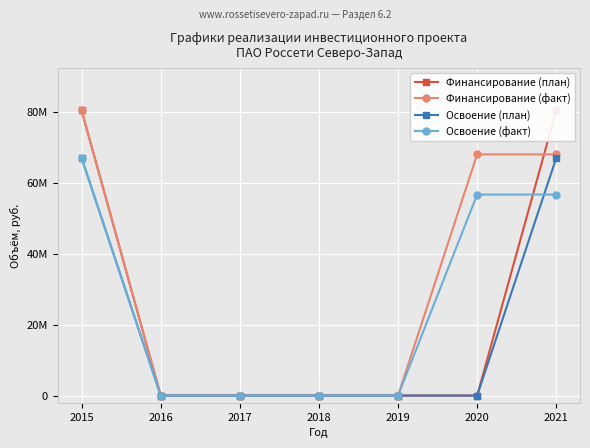

Rank the categories by Финансирование (план) value from lowest to highest.

2016, 2017, 2018, 2019, 2020, 2015, 2021